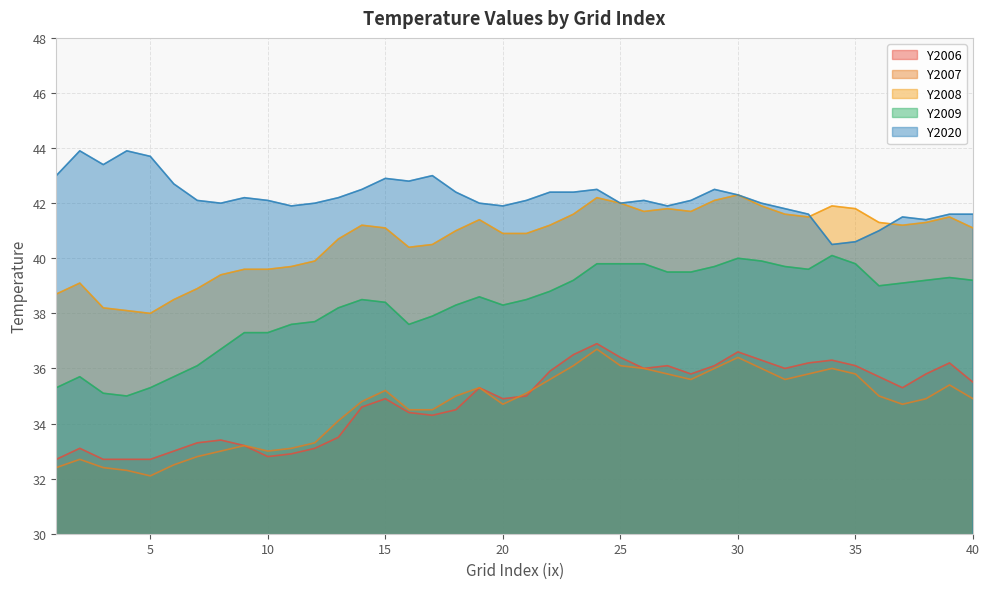

At which category does Y2009 reach its first local peak?

2